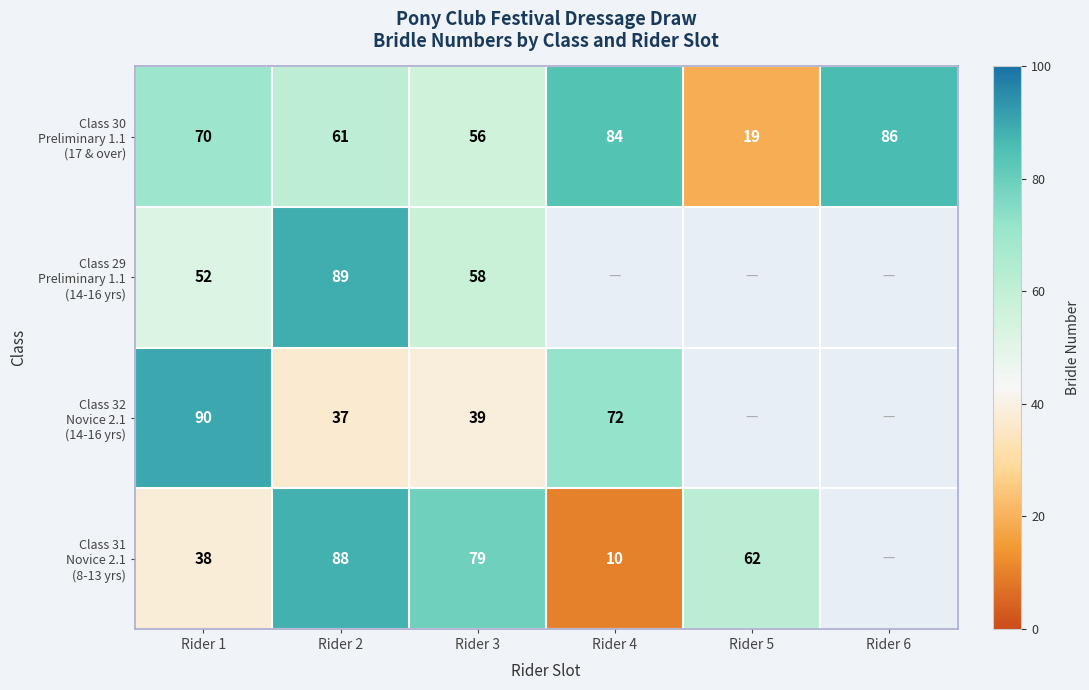

What is the spread (max minus min) of values at Rider 2?

52